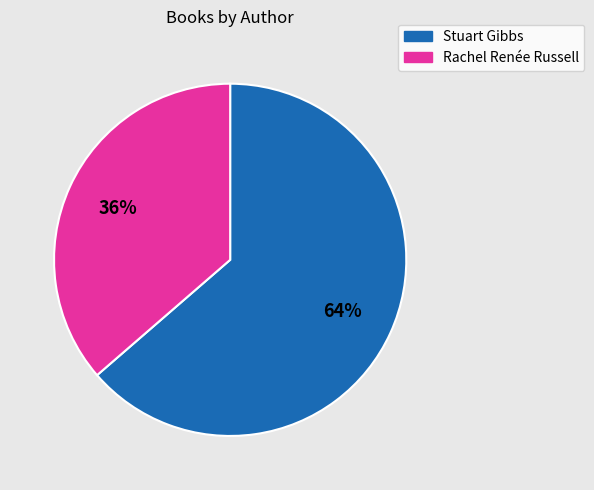

Rank the categories by value from lowest to highest.

Rachel Renée Russell, Stuart Gibbs